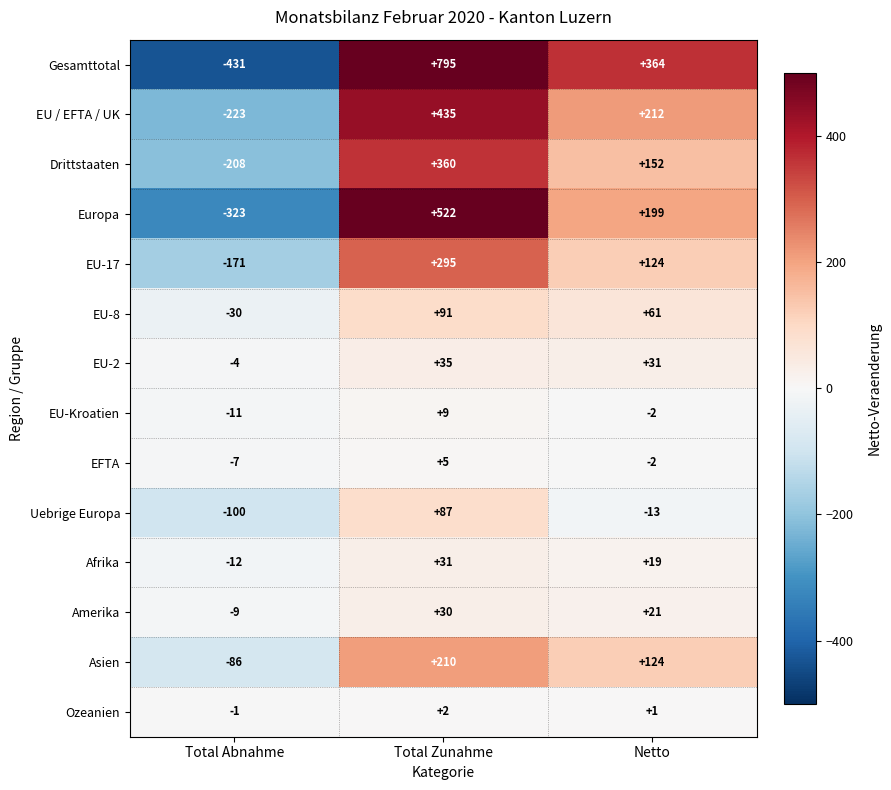

Which series has the largest total across all categories?

Gesamttotal